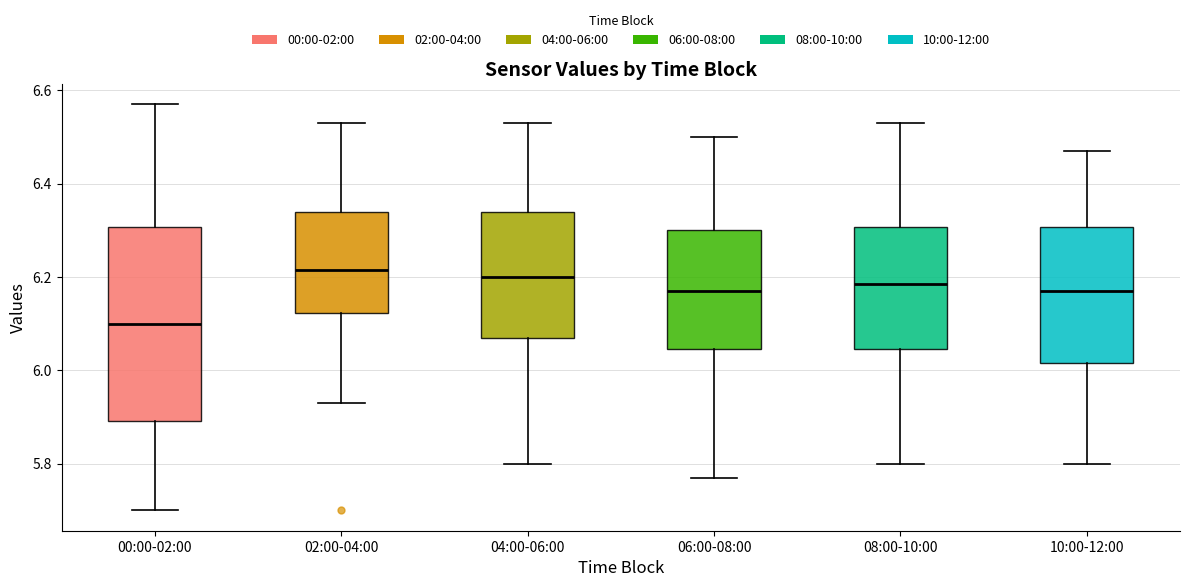

Where is the upper edge of the box for 02:00-04:00 on the y-axis? The values are not printed on the chart, so give them approximately, as read against the axis.

6.34